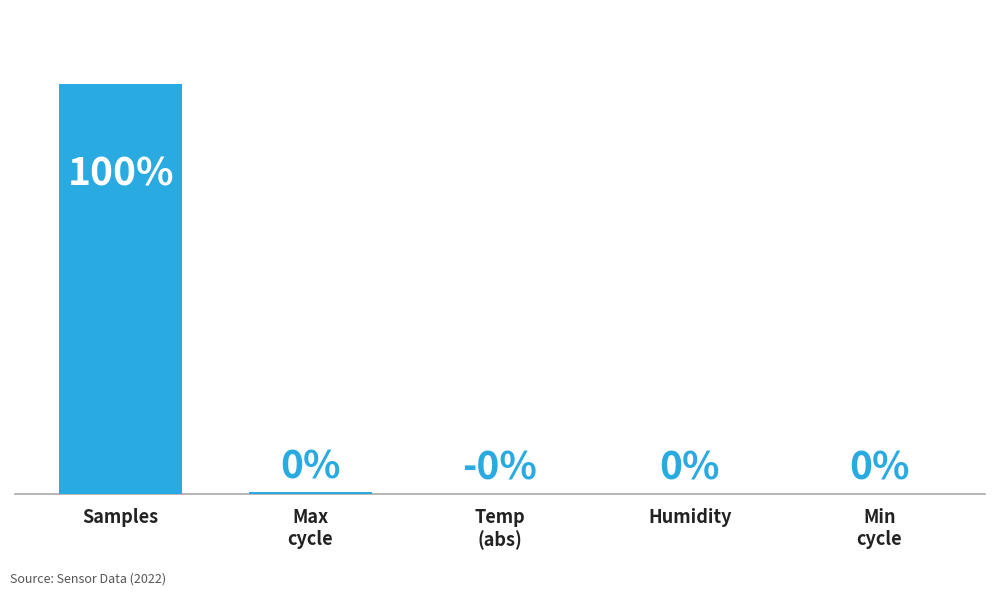

At which label does the data first exceed 0?

Samples